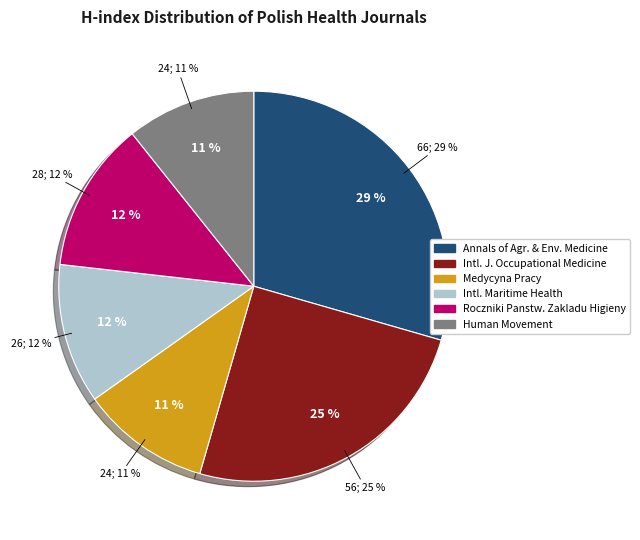

To the nearest percent, what is the average slice percentage?

17%